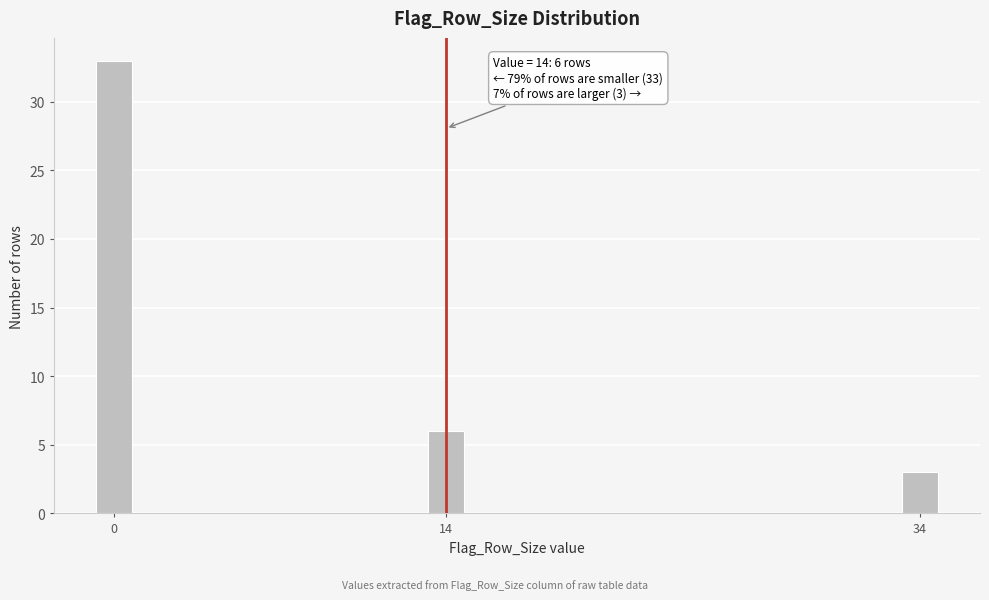

Reading right to left, list all the values displayed in this chart.

3	6	33